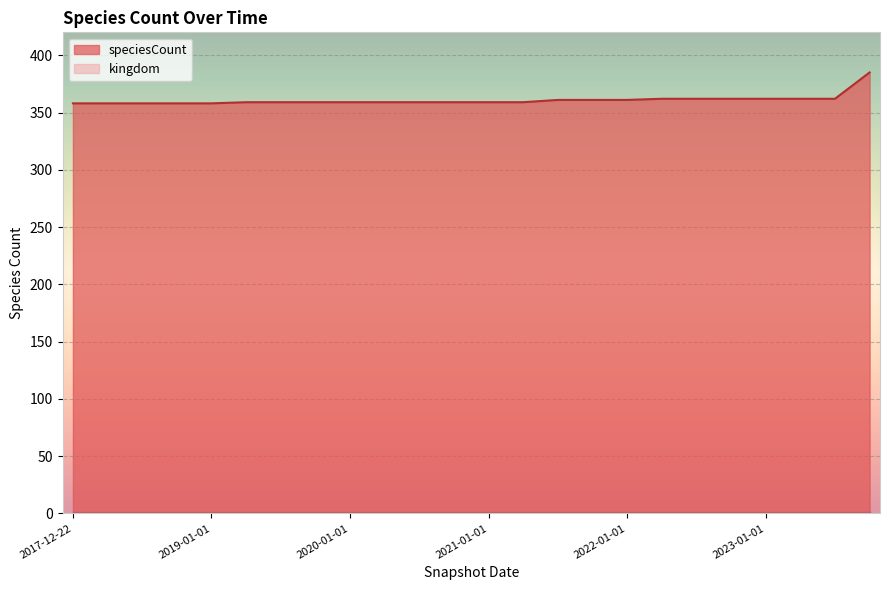

Which series has the largest total across all categories?

speciesCount